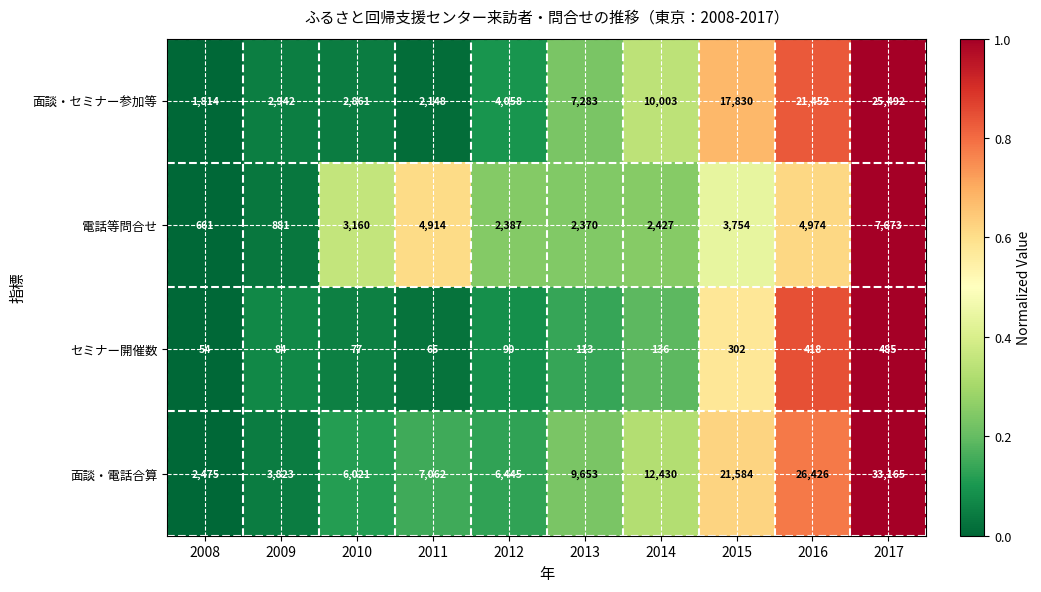

What is the total value across all series at 2017?

66815